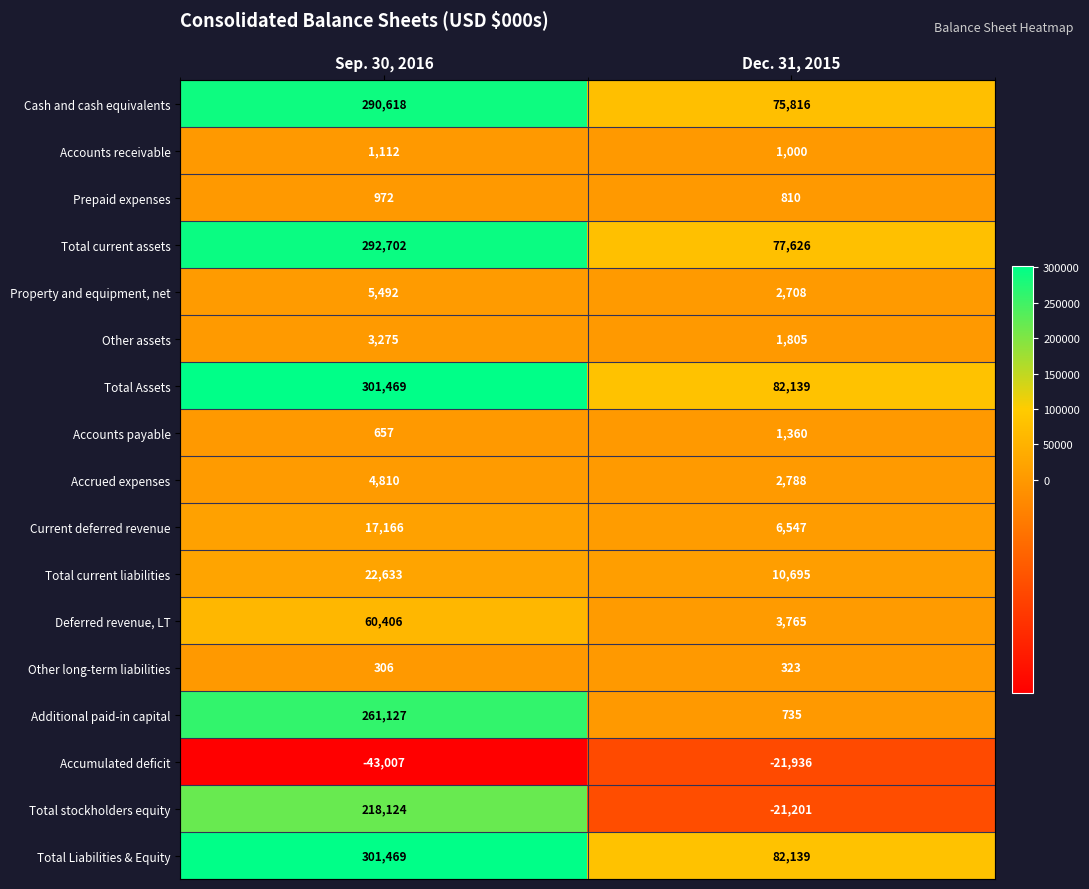

What is the greatest value displayed?

301469